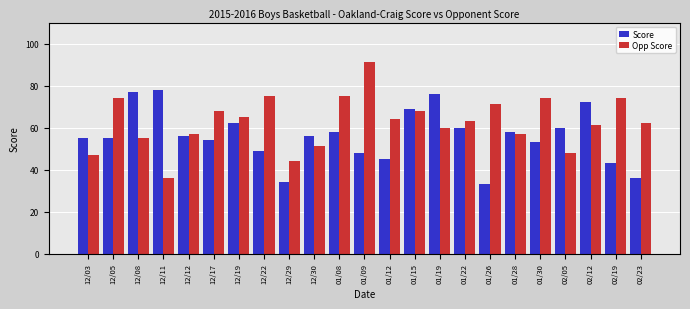

List the series in order of their peak value, lowest first.

Score, Opp Score